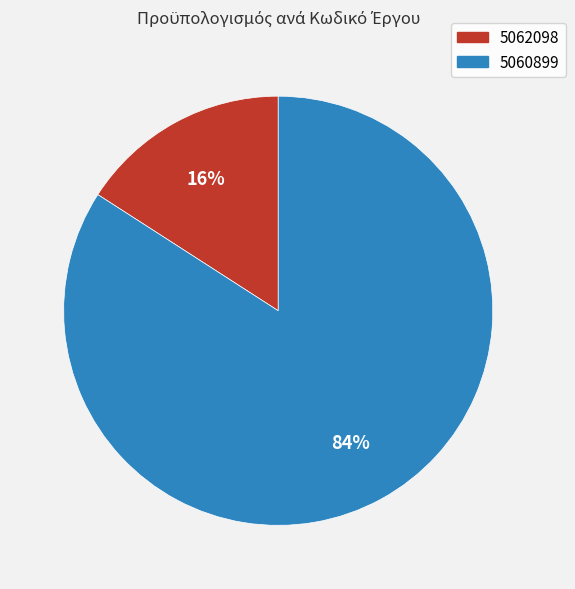

Which has a higher value, 5060899 or 5062098?

5060899